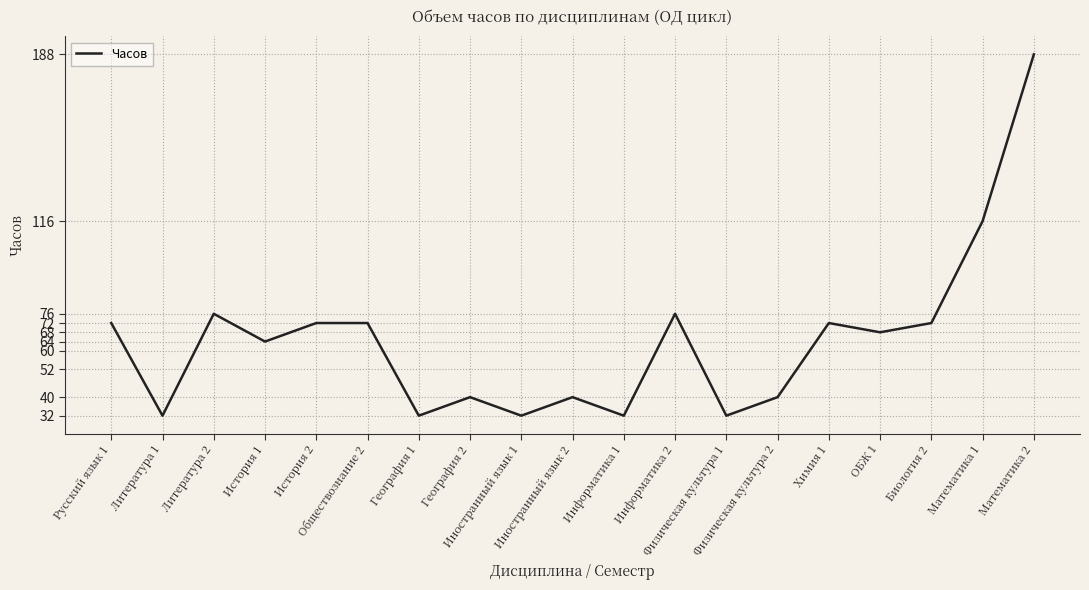

At which label is the value closest to 110?

Математика 1